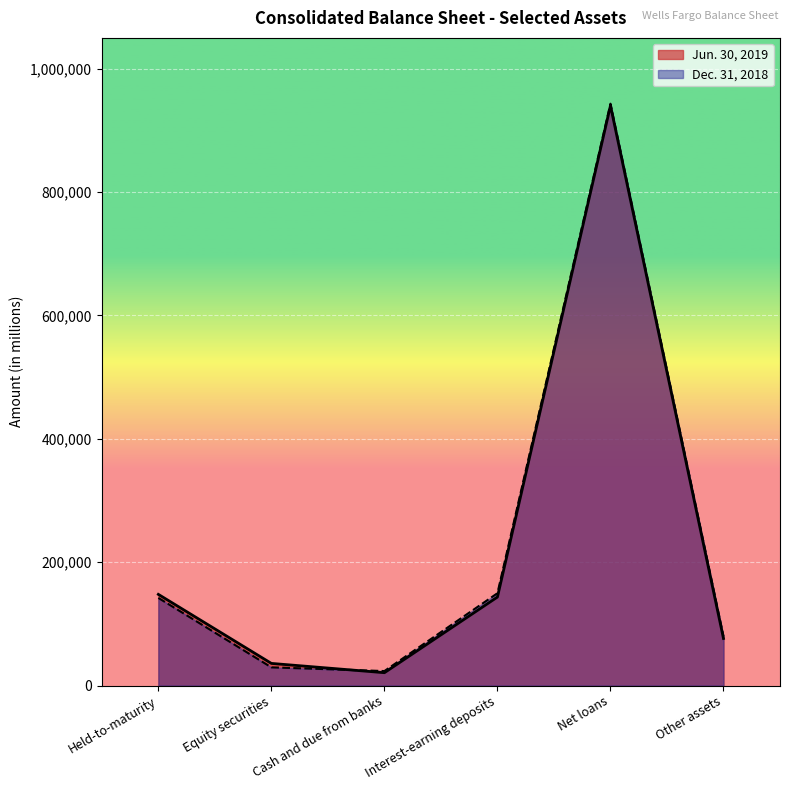

Rank the categories by Jun. 30, 2019 value from lowest to highest.

Cash and due from banks, Equity securities, Other assets, Interest-earning deposits, Held-to-maturity, Net loans